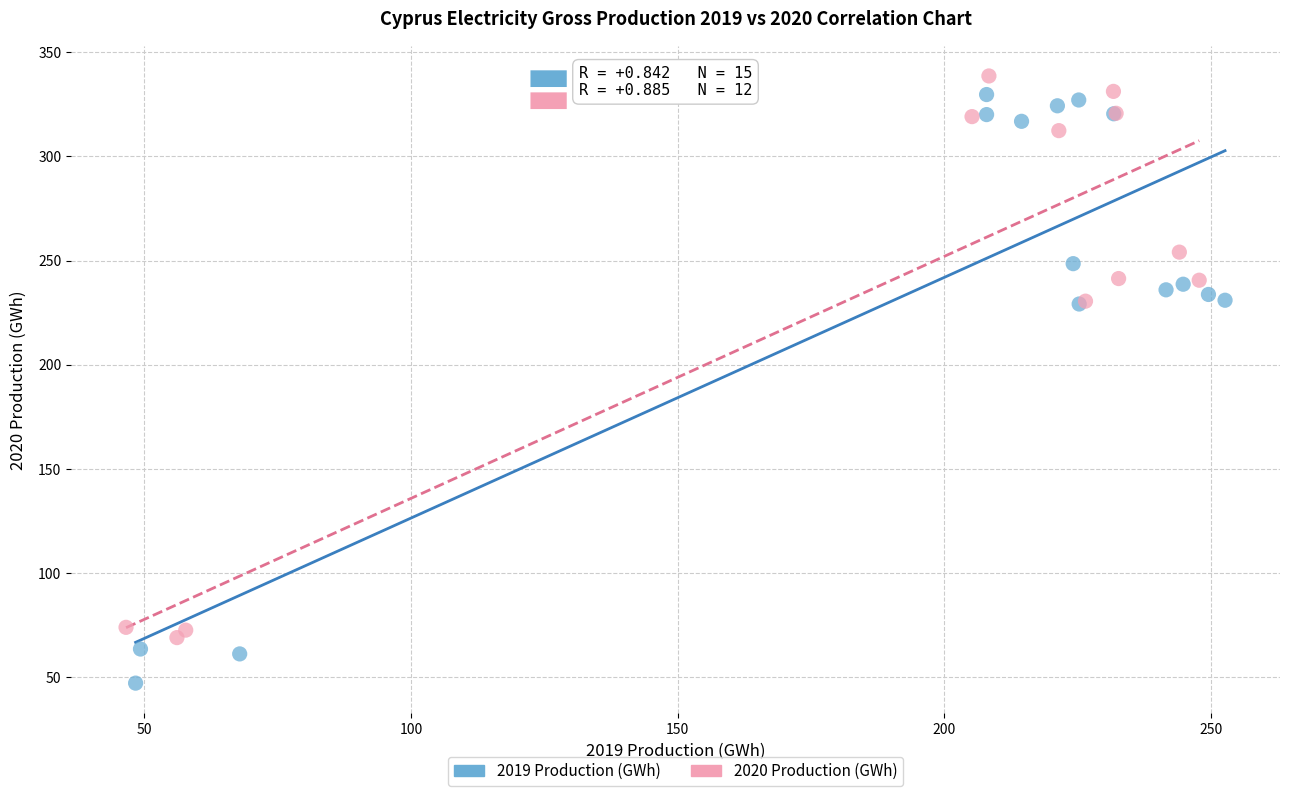

What are all the series names shown in the legend?

2019 Production (GWh), 2020 Production (GWh)